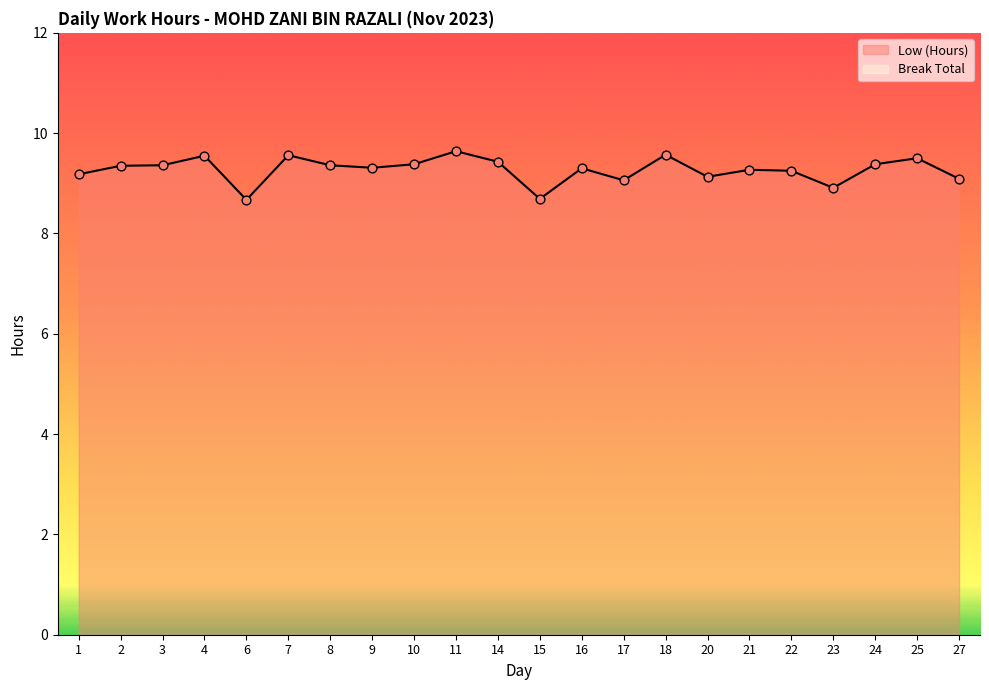

What is the ratio of the value at 4 to the value at 15?

1.1